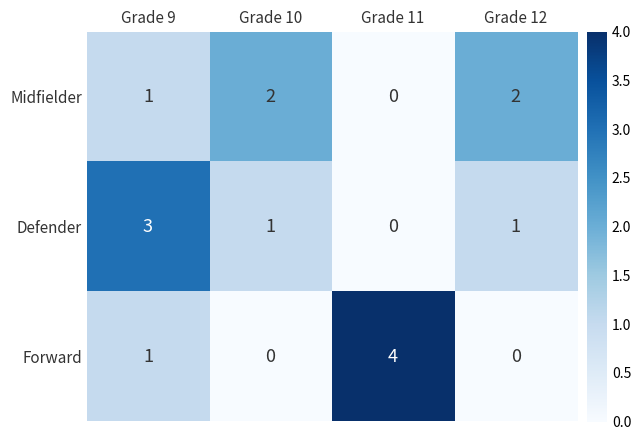

Reading left to right, transcribe all the data shown in this chart.

Midfielder: Grade 9=1	Grade 10=2	Grade 11=0	Grade 12=2
Defender: Grade 9=3	Grade 10=1	Grade 11=0	Grade 12=1
Forward: Grade 9=1	Grade 10=0	Grade 11=4	Grade 12=0